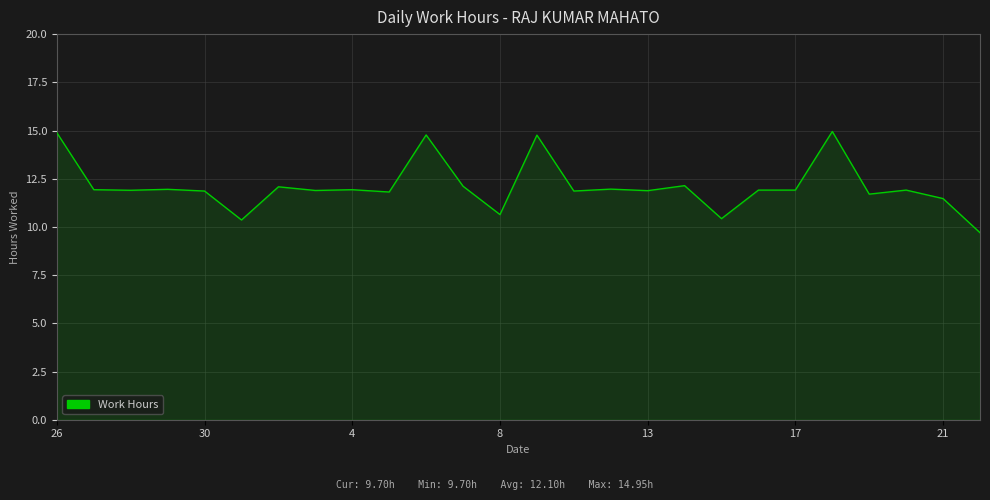

Does the chart display data point markers on the line(s)?

No